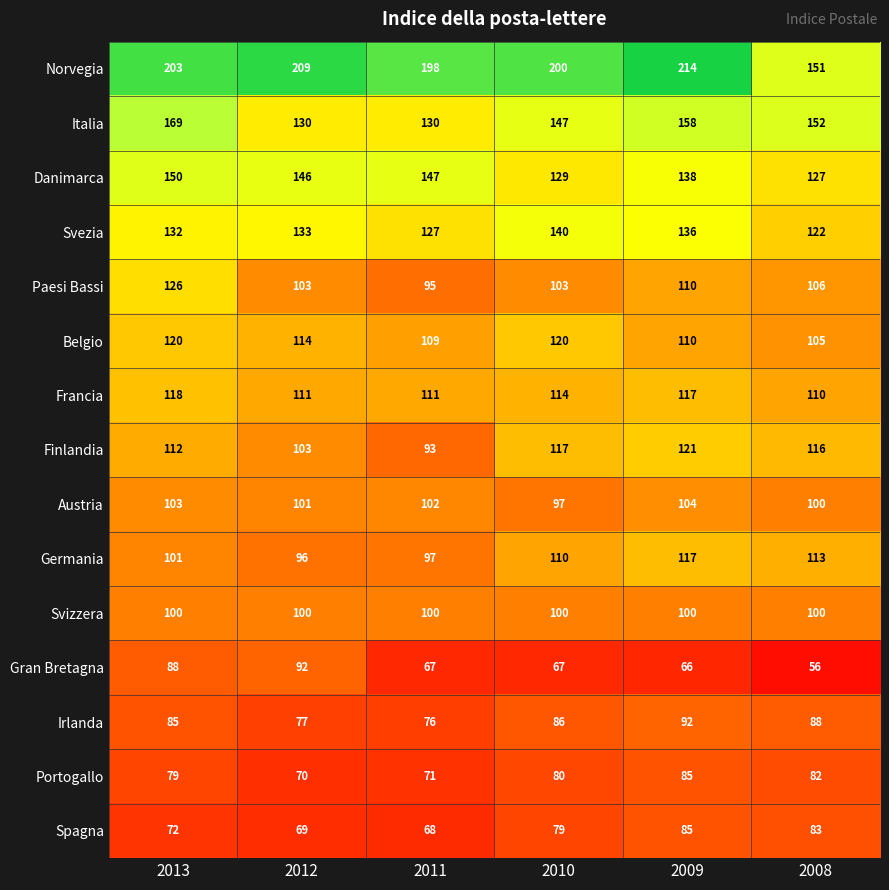

What is the greatest value displayed?

214